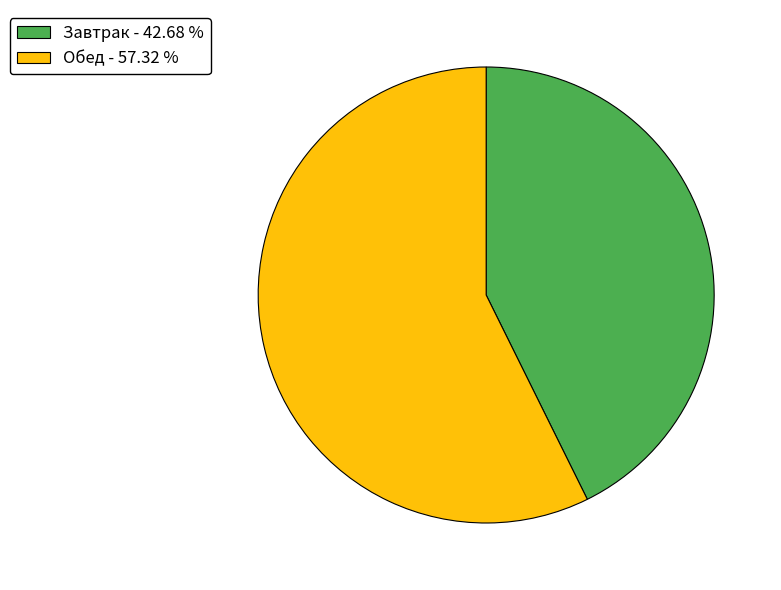

Does Обед - 57.32 % account for over 50% of the chart?

Yes